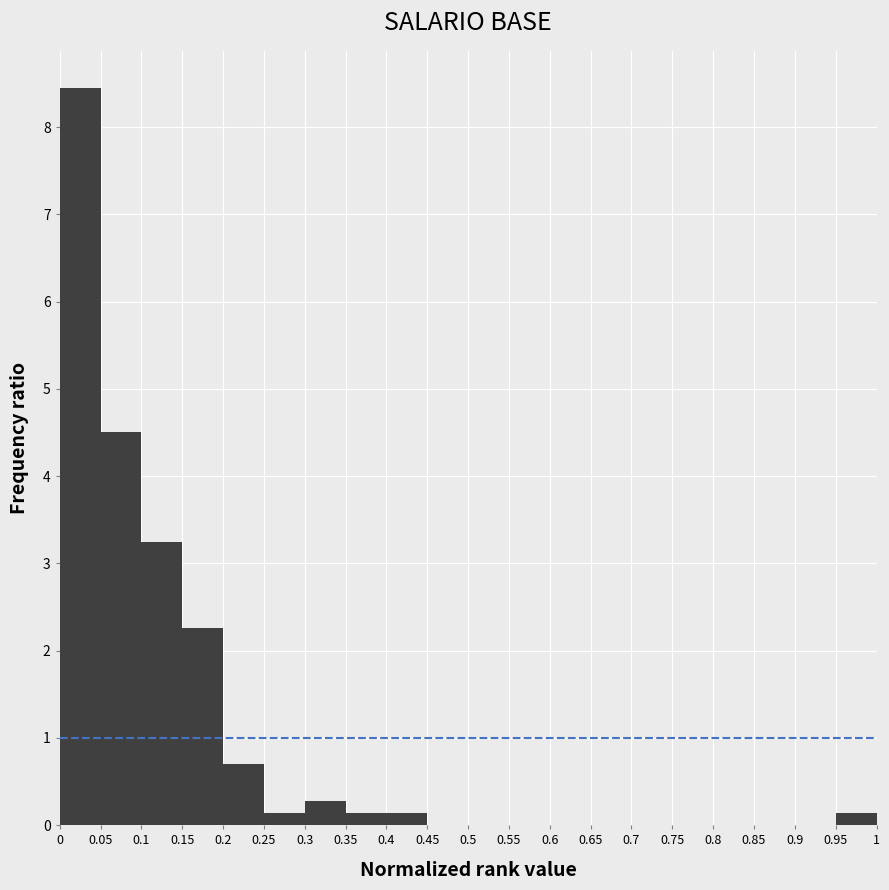

How tall is the bar that spans 0 to 0.05 on the x-axis? The values are not printed on the chart, so give them approximately, as read against the axis.

8.5